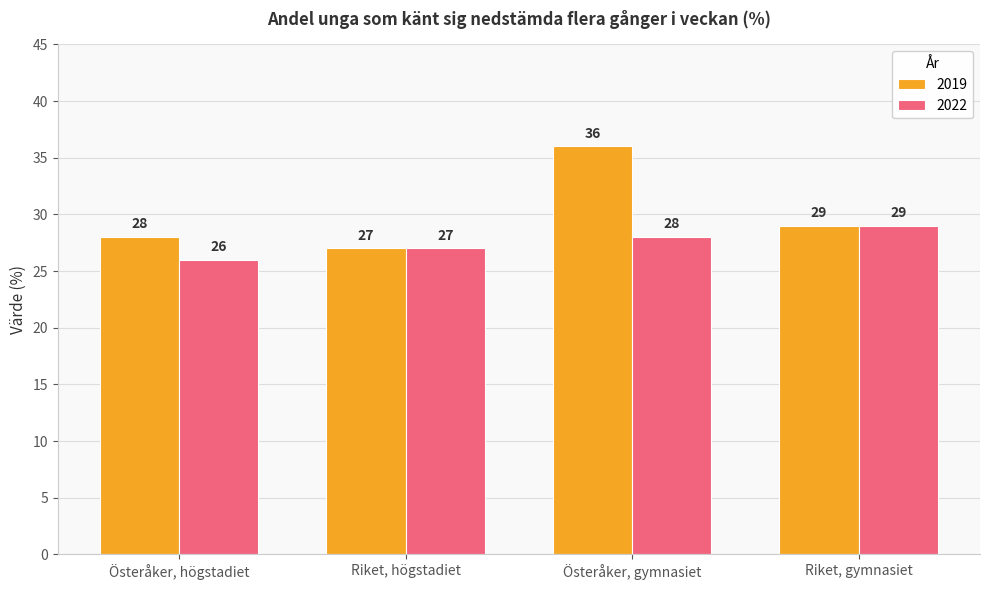

True or false: 2022 has a value of 29 at Riket, gymnasiet.

True